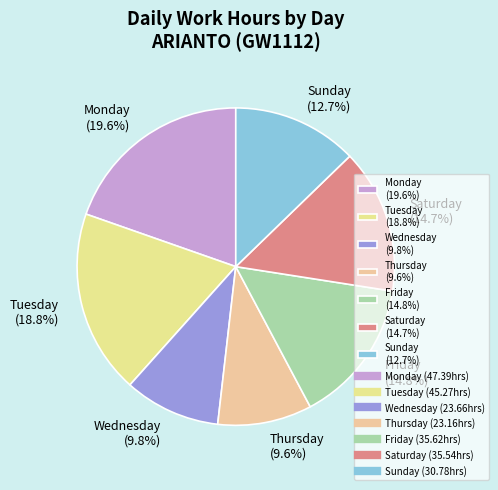

Does any single category account for the majority?

No